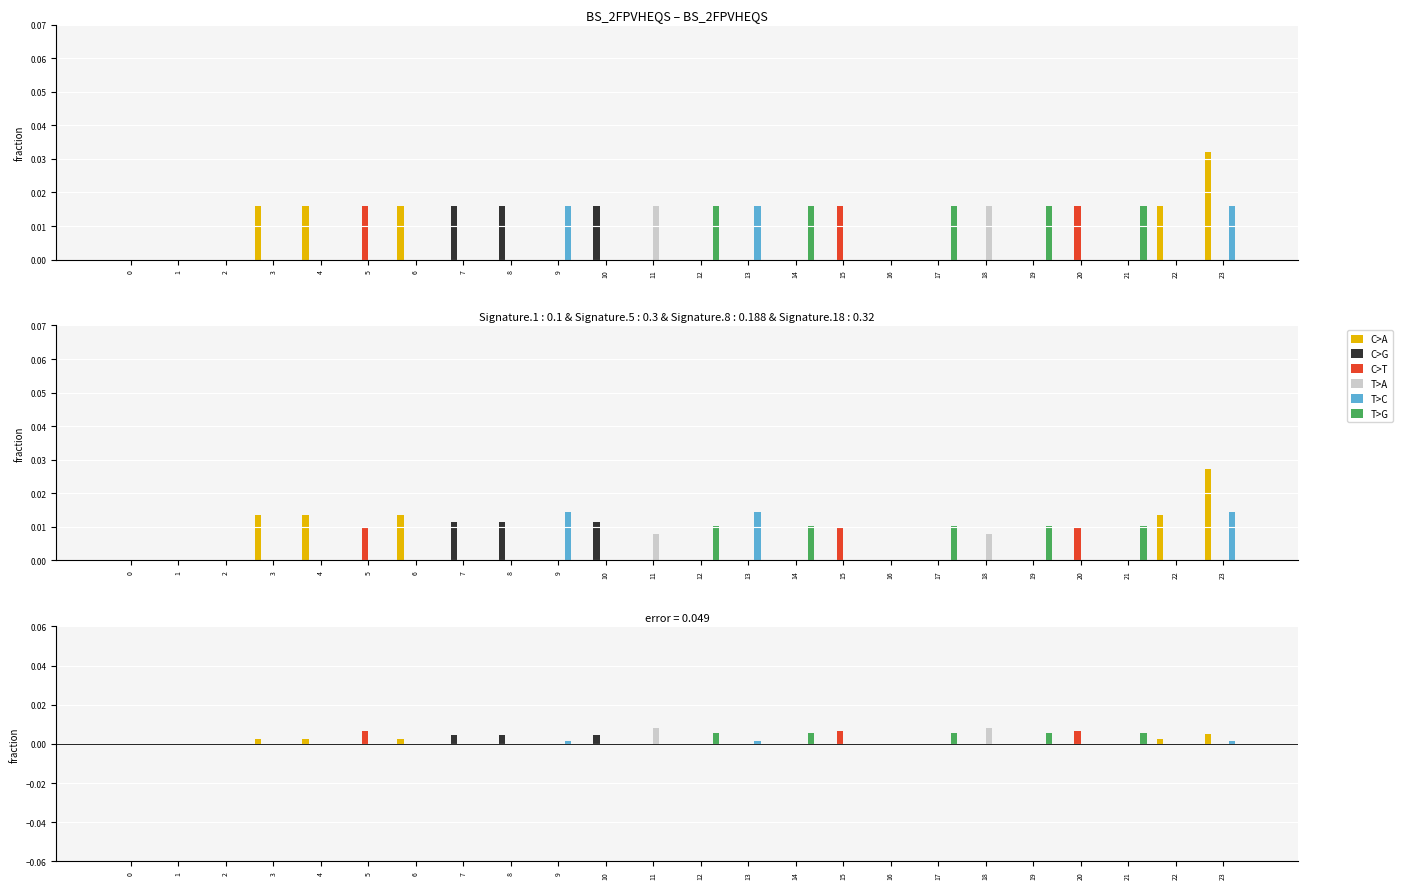

Which has a higher value, 22 or 10?

22